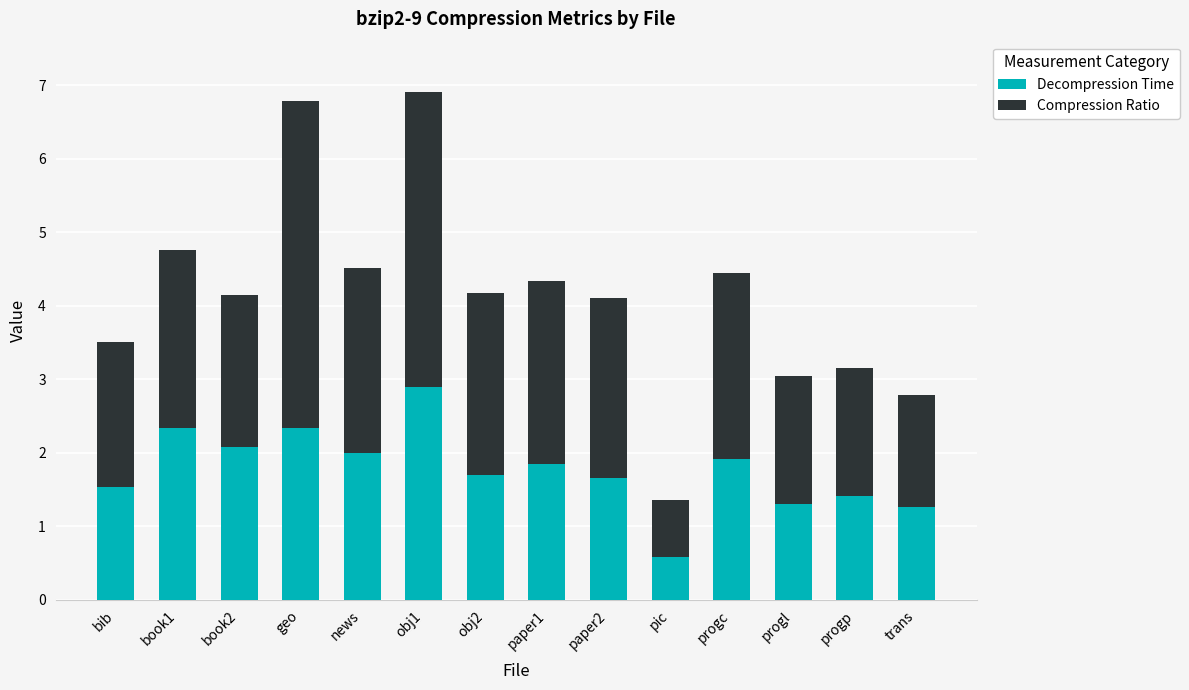

What is the sum of the Decompression Time values at bib and book2?

3.6